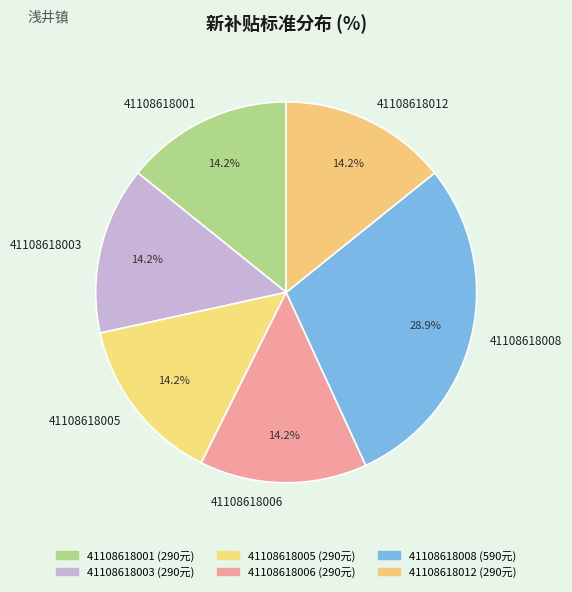

The 41108618001 slice represents 1% of the pie. True or false?

False